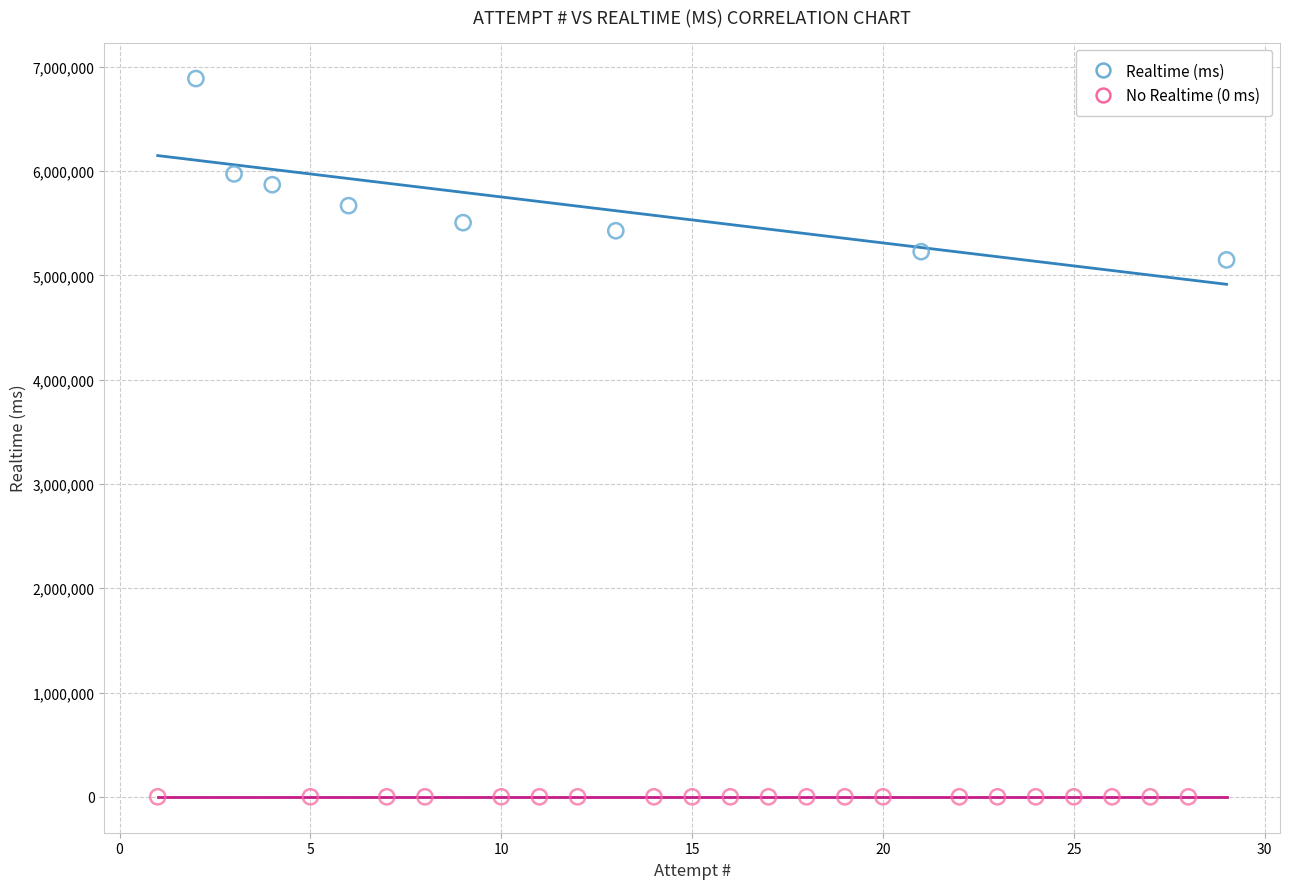

Which series contains the highest Y value?

Realtime (ms)